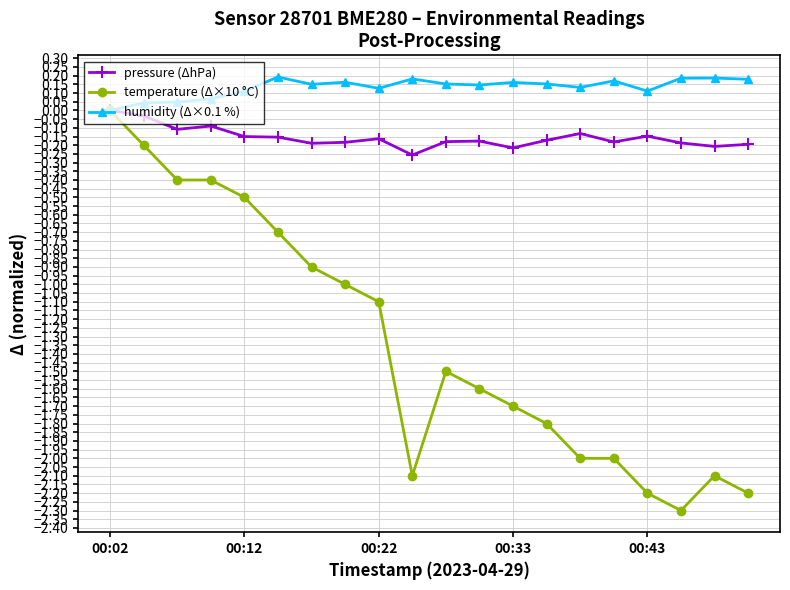

How many lines are shown in the chart?

3